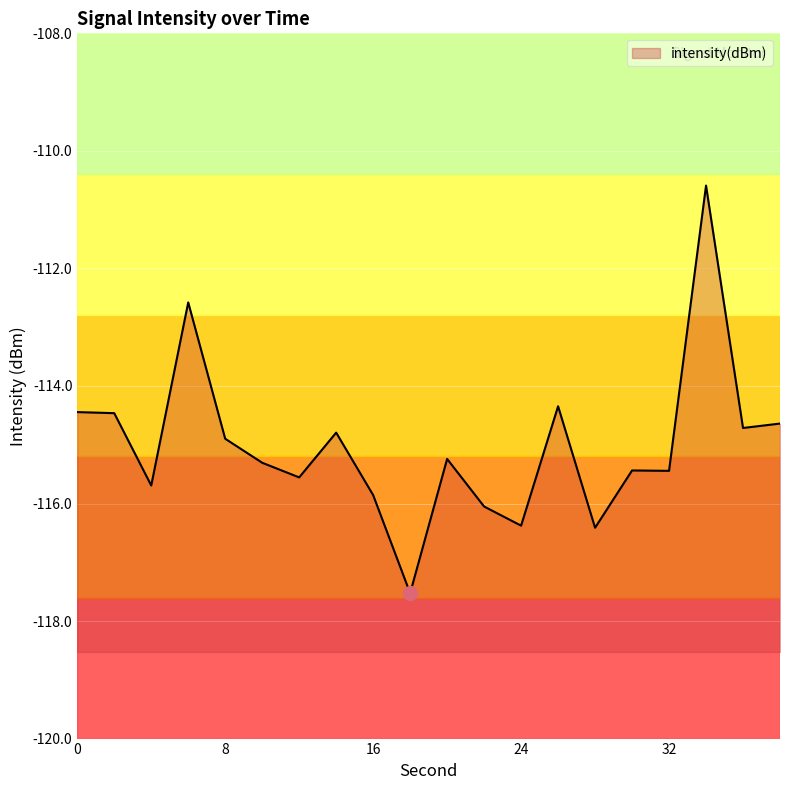

Rank the categories by value from lowest to highest.

18, 28, 24, 22, 16, 4, 12, 32, 30, 10, 20, 8, 14, 36, 38, 2, 0, 26, 6, 34